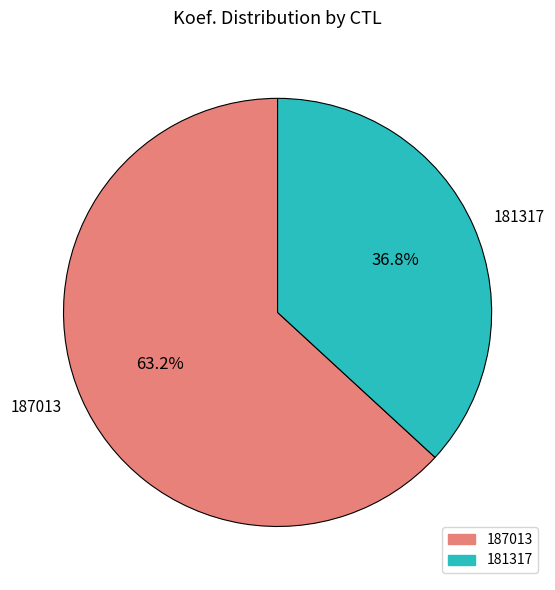

What percentage do 181317 and 187013 together represent?

100.0%